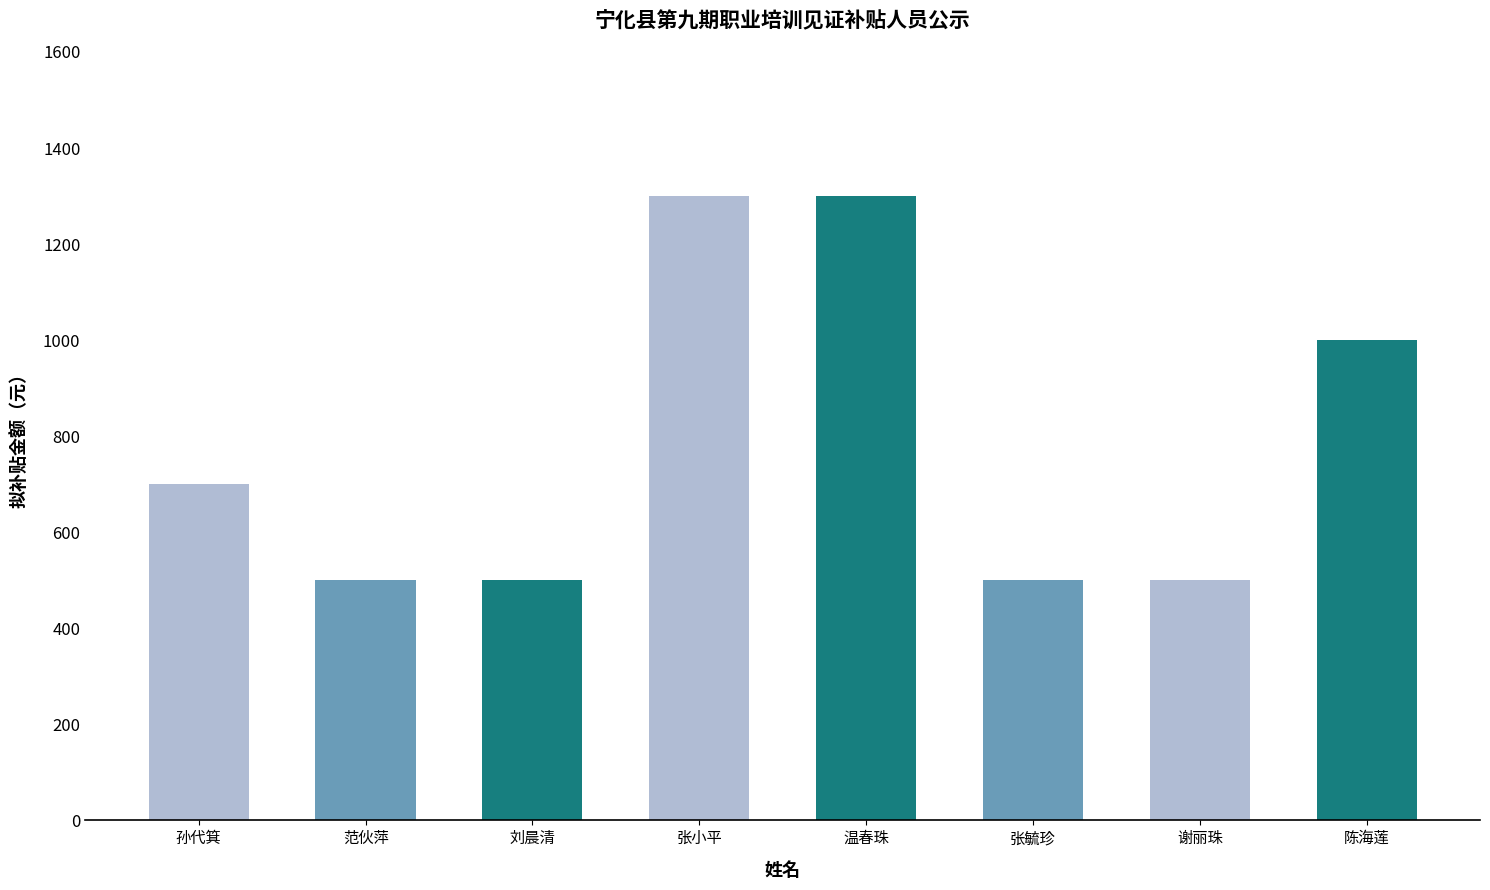

What is the smallest value displayed?

500